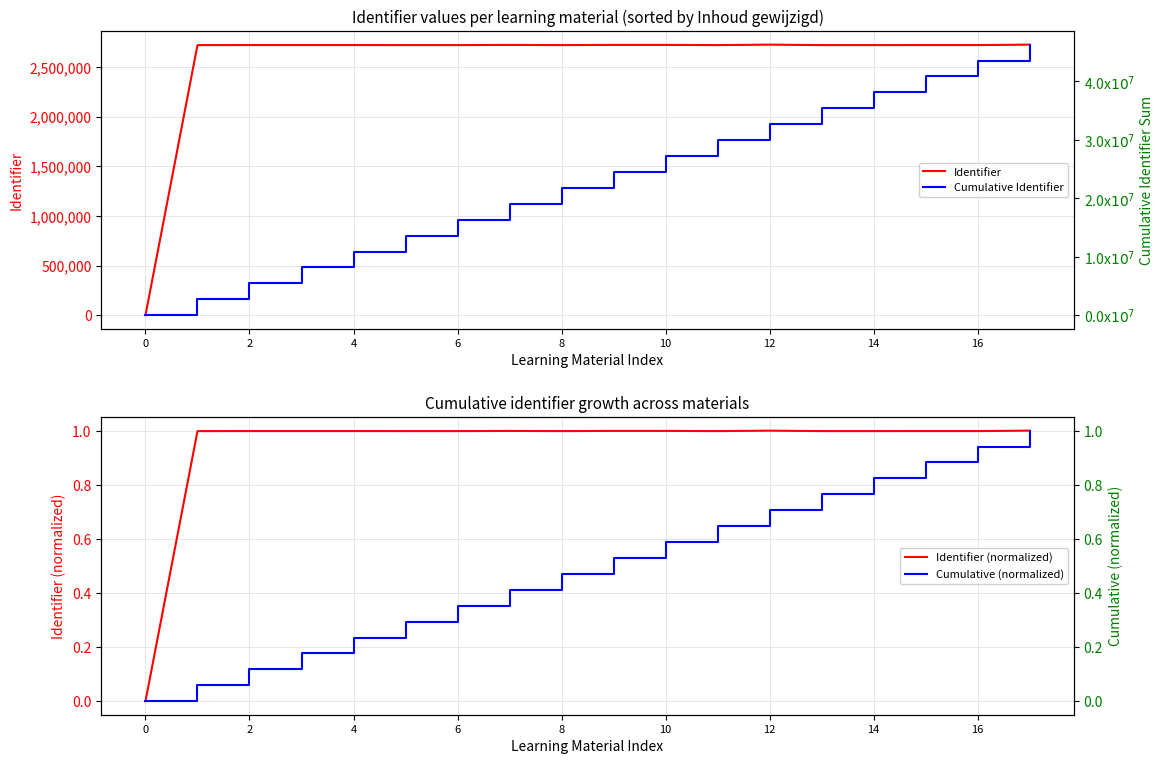

Does the chart have visible grid lines?

Yes